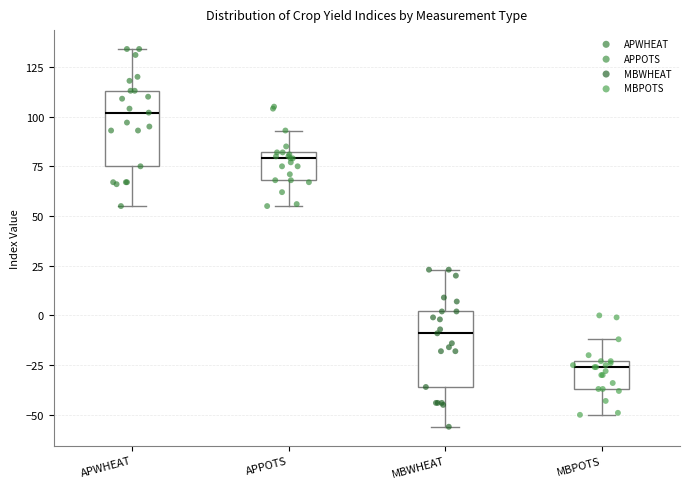

Reading left to right, read every box against the y-axis: the position of its median line, the range the box covers, and the ends of its whiskers. The values are not printed on the chart, so give them approximately, as read against the axis.

APWHEAT: median 100, box 75 to 115, whiskers 55 to 135
APPOTS: median 80 (just below the box's upper edge), box 70 to 80, whiskers 55 to 95
MBWHEAT: median -10, box -35 to 0, whiskers -55 to 25
MBPOTS: median -25 (just below the box's upper edge), box -35 to -25, whiskers -50 to -10